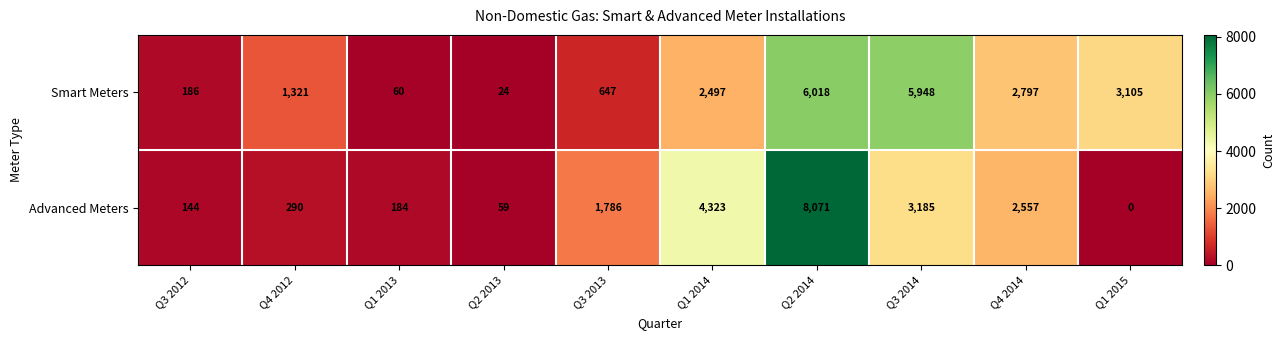

What value does the Smart Meters series have at Q3 2013, to the nearest 50?

650